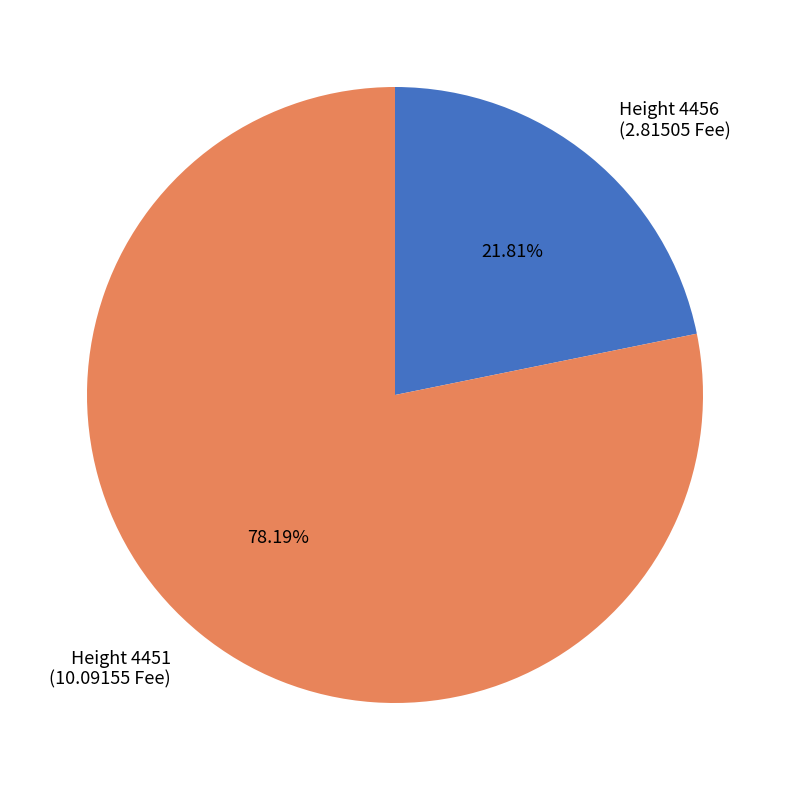

Does any single category account for the majority?

Yes